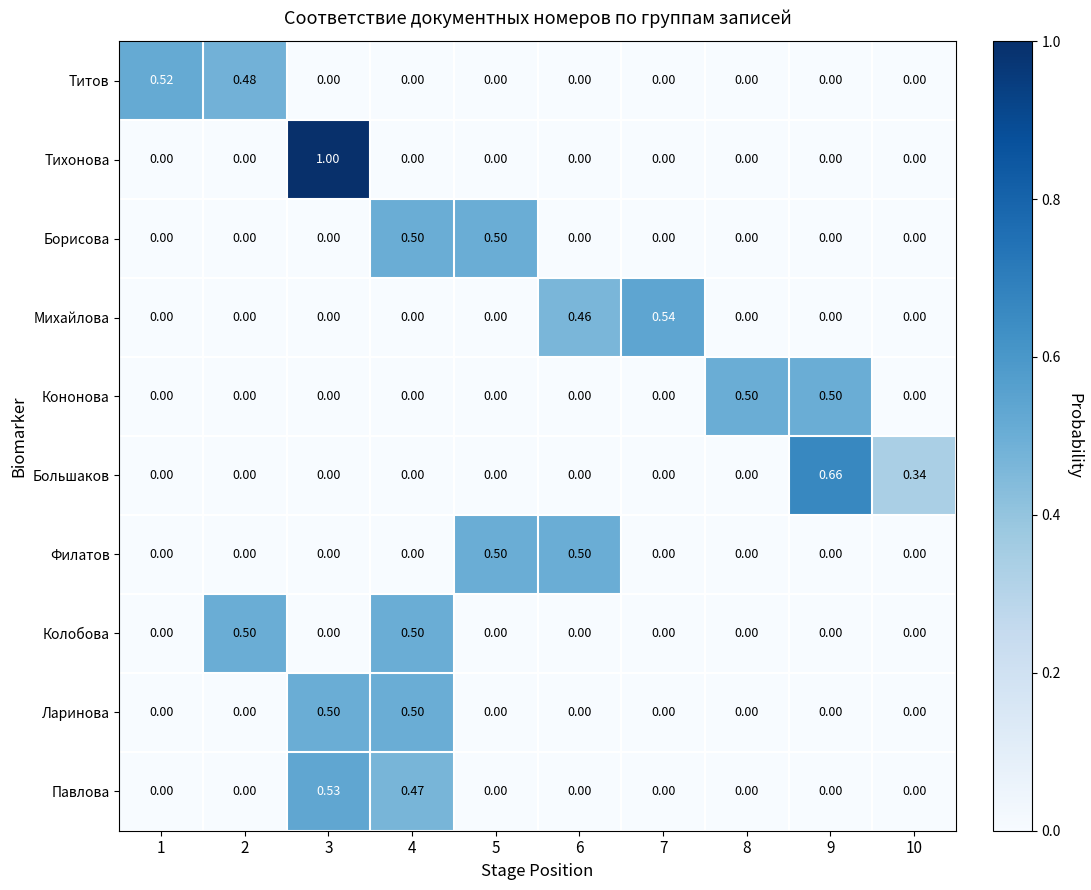

Which series has the widest spread of values?

Тихонова